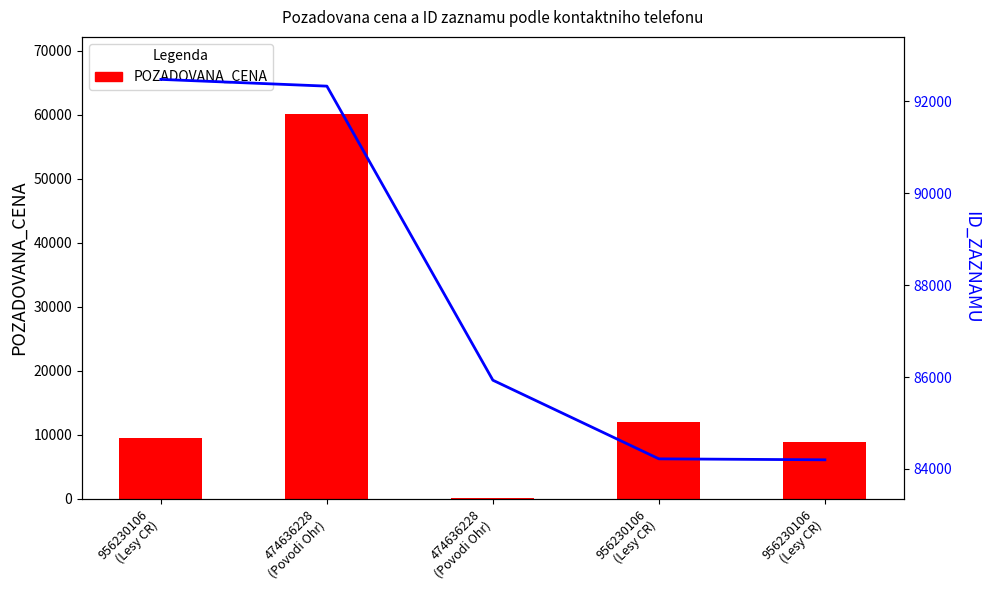

Where is ID_ZAZNAMU nearest to the value 88338?

474636228
(Povodi Ohr)